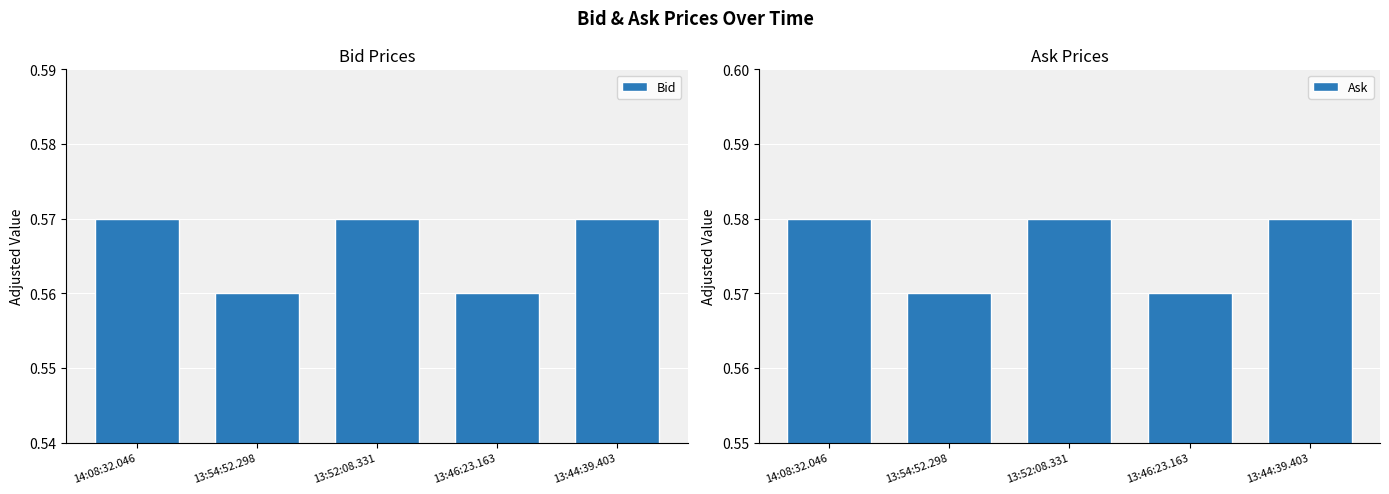

What is the value of the Bid bar at the 3rd from the left?

0.6